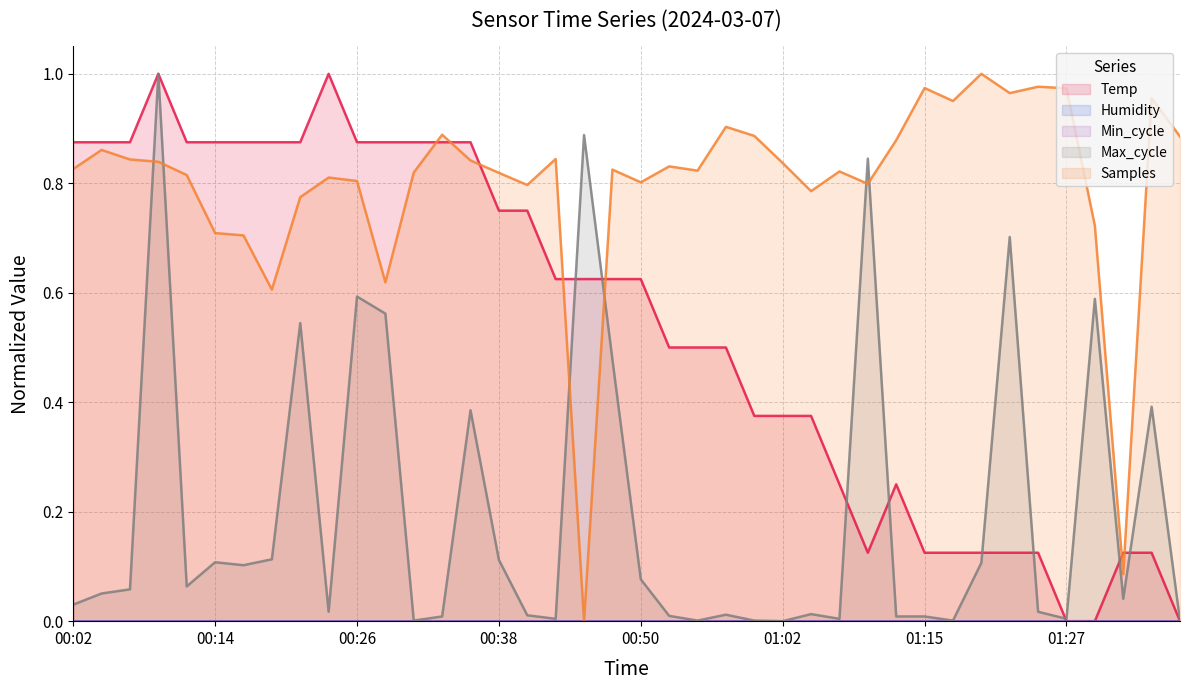

At which category is the sum across all series the highest?

00:09